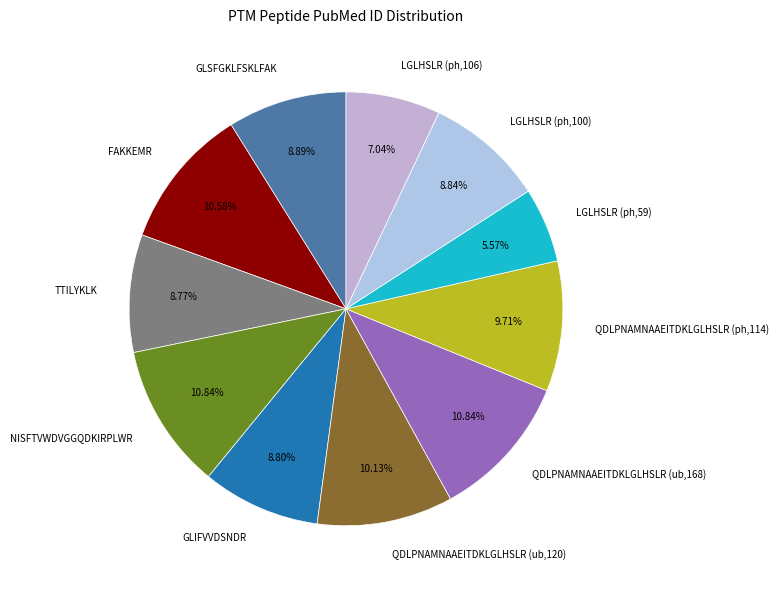

What portion of the pie excludes GLIFVVDSNDR?

91.2%